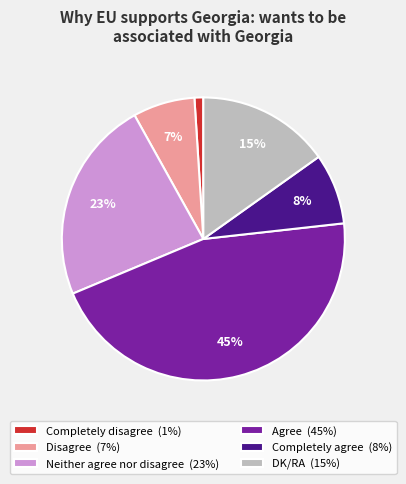

Do Agree (45%) and Completely agree (8%) together represent more than half of the pie?

Yes